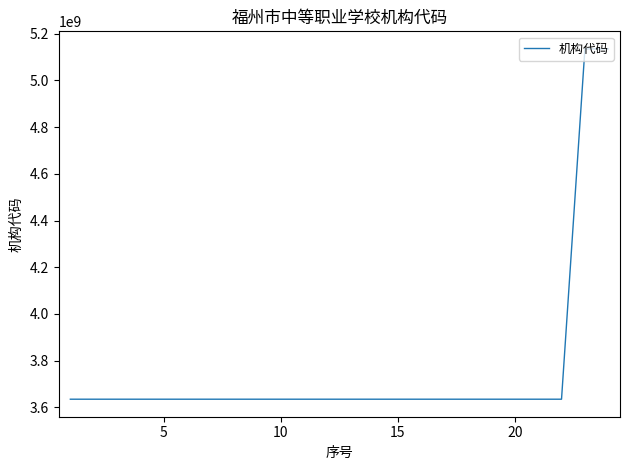

What is the maximum value shown in the chart?

5135003368